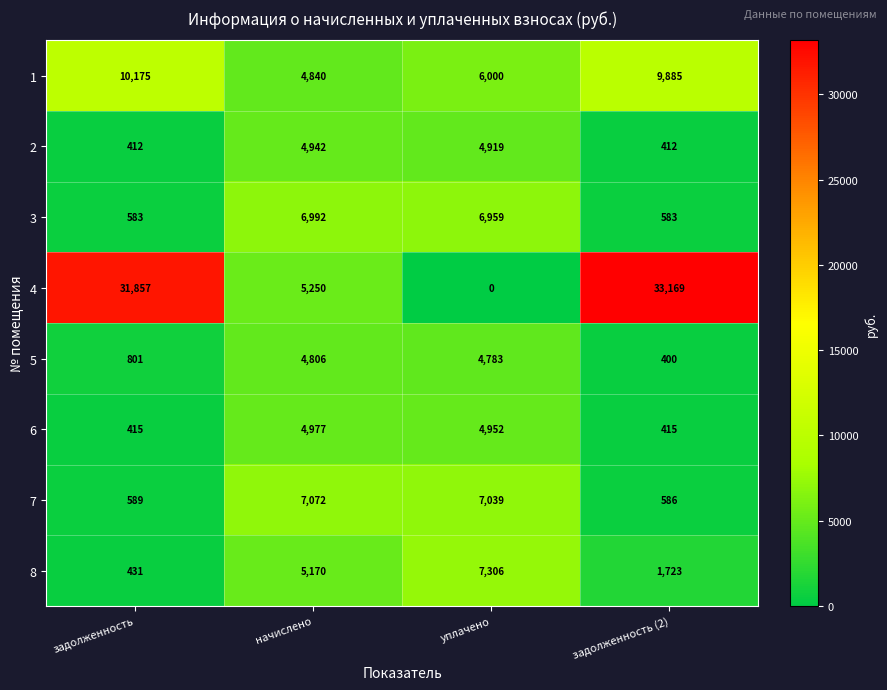

Which label corresponds to the largest value in the chart?

задолженность (2)